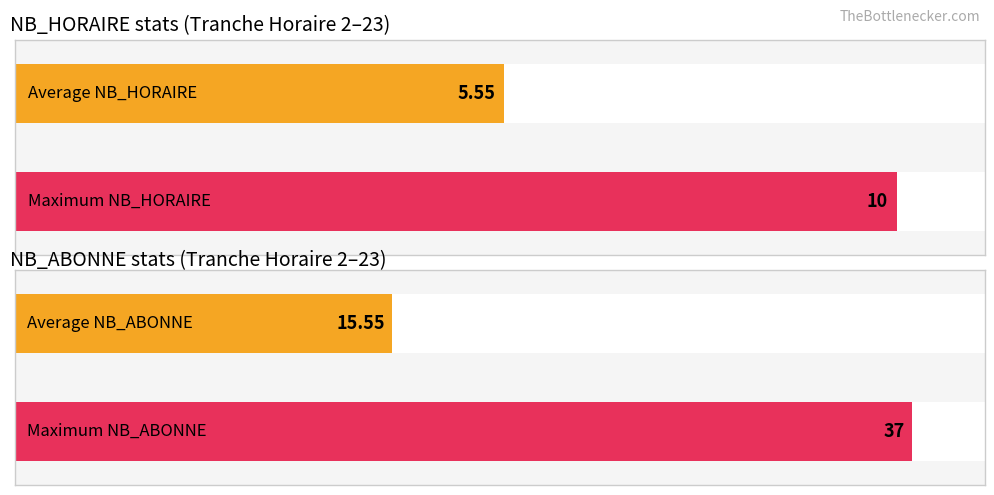

What are all the series names shown in the legend?

NB_HORAIRE, NB_ABONNE